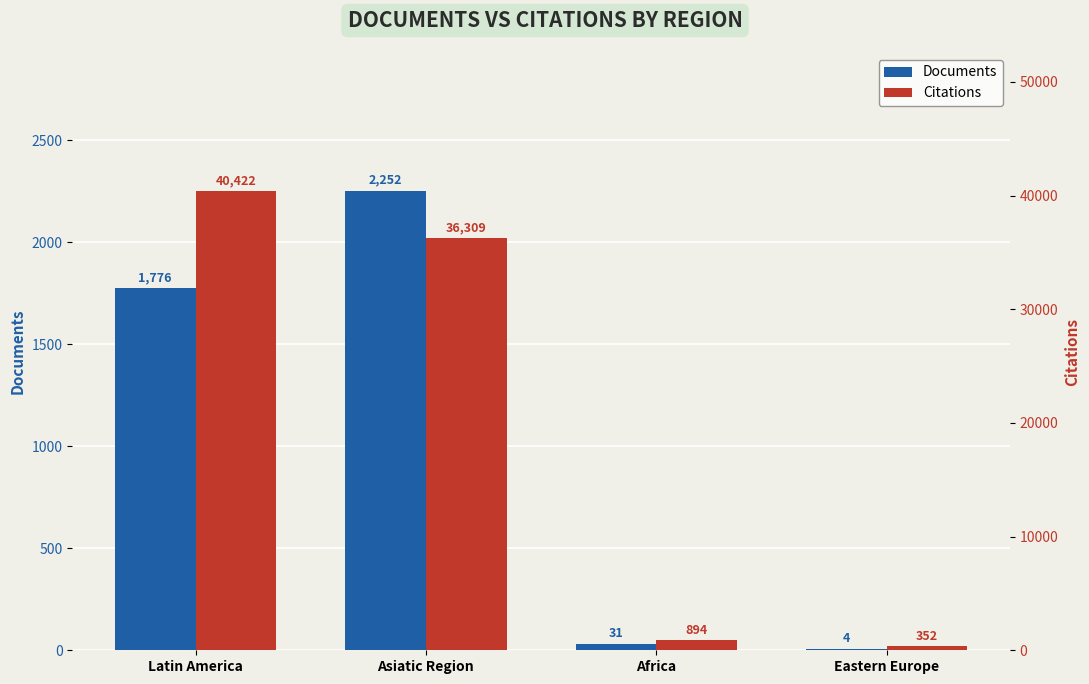

What are all the series names shown in the legend?

Documents, Citations